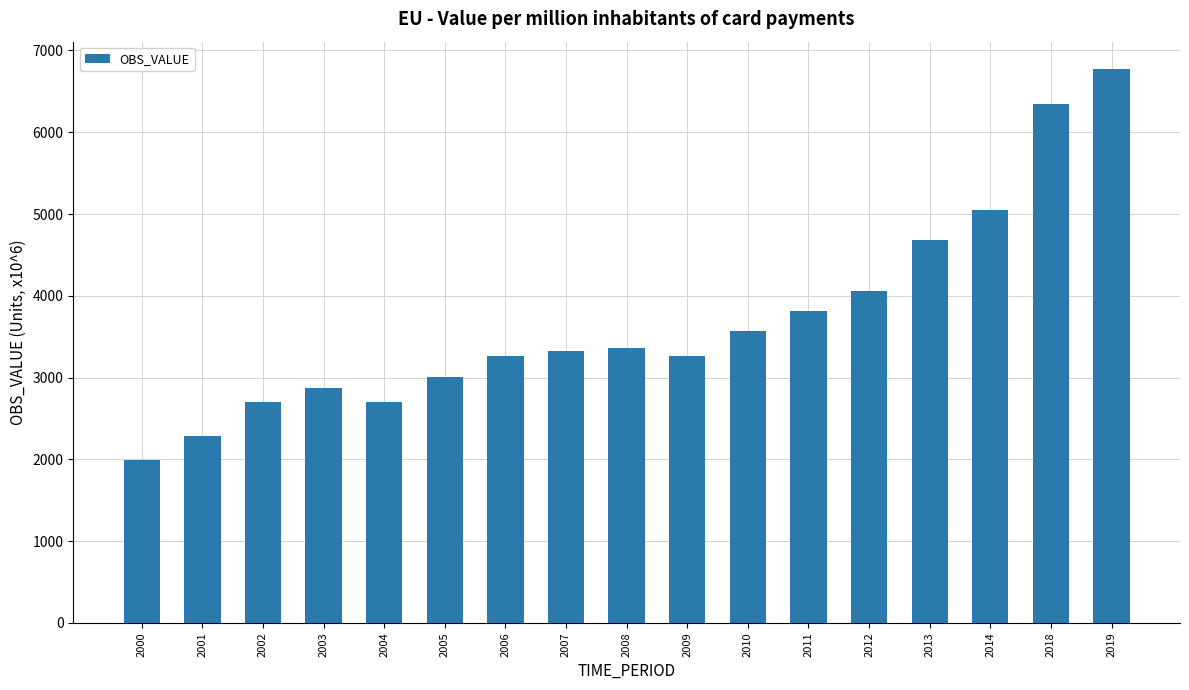

The value at 2000 is 3206.8. True or false?

False